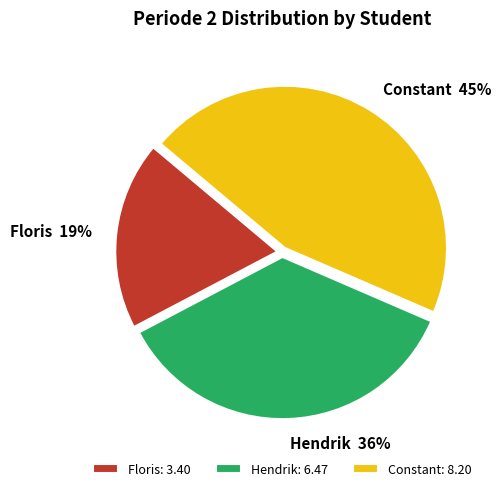

True or false: Hendrik accounts for 36% of the total.

True